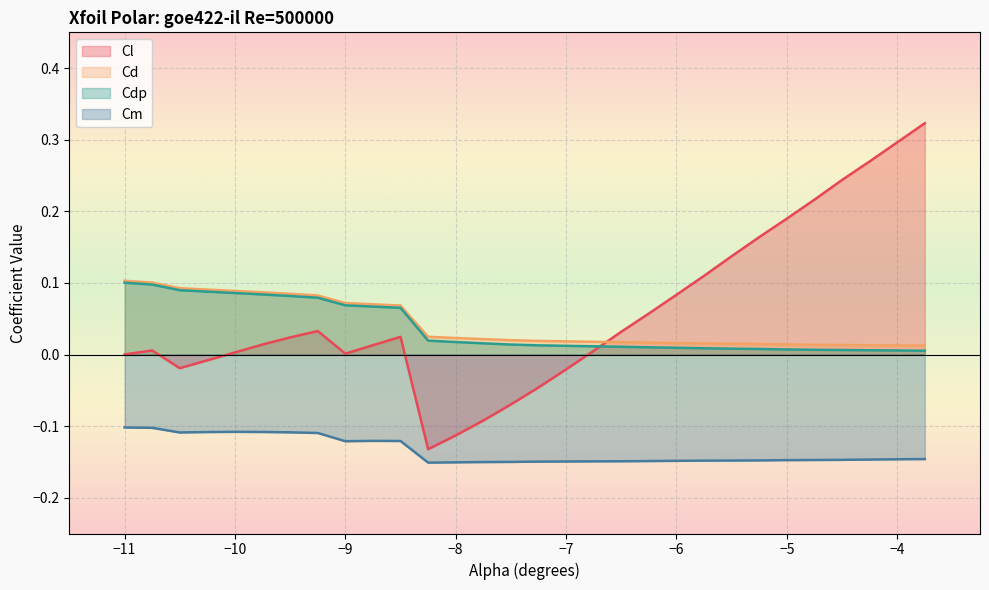

What is the highest value of the Cdp_vals series?

0.1